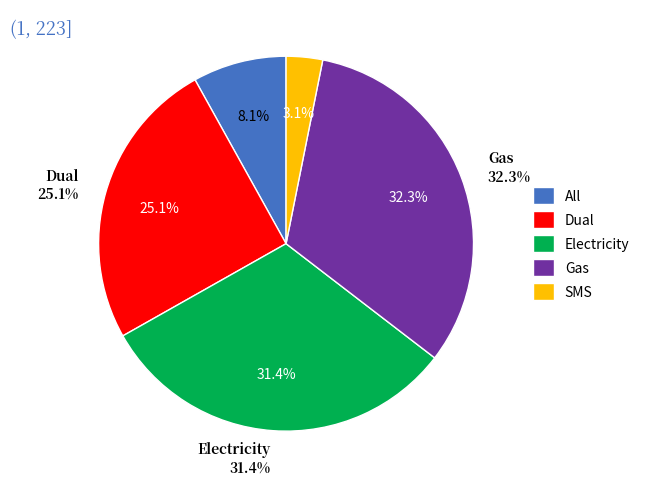

Rank the categories by value from highest to lowest.

Gas, Electricity, Dual, All, SMS